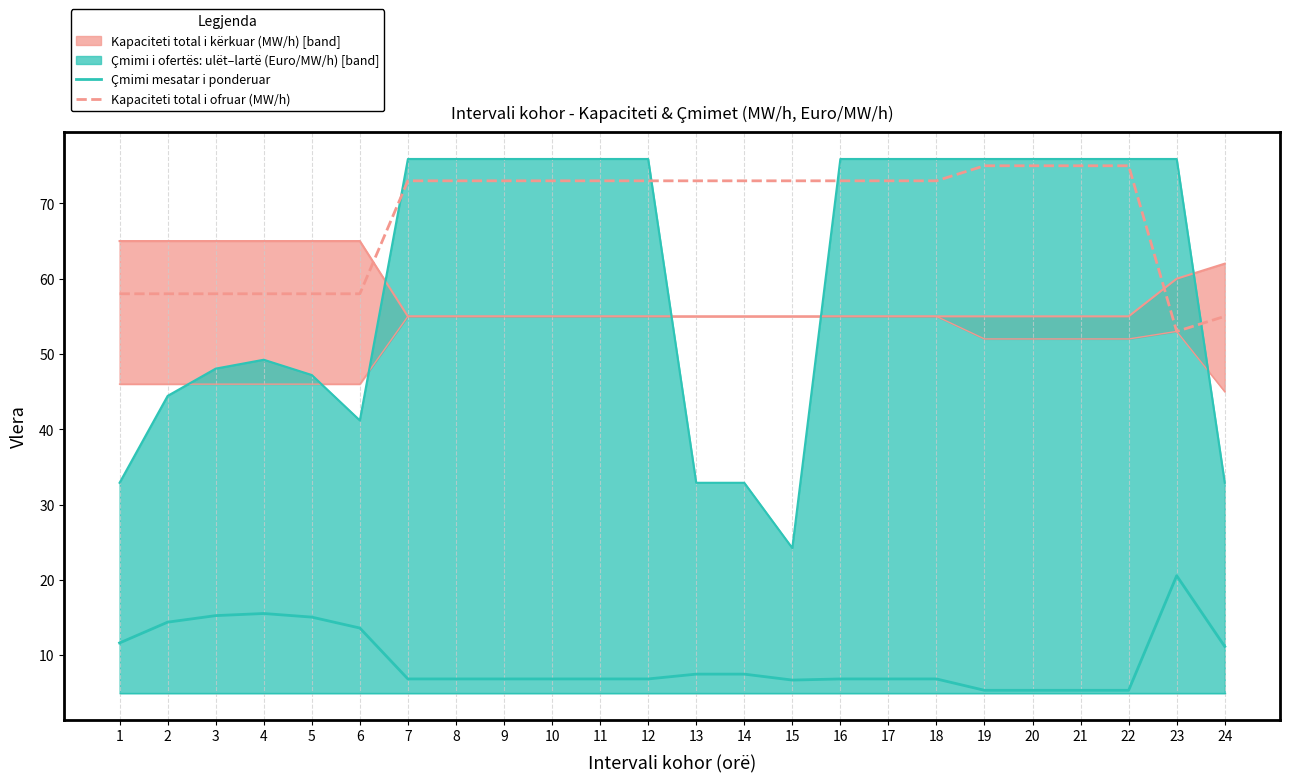

Rank the series at 8 from lowest to highest value.

Çmimi mesatar i ponderuar, Kapaciteti total i ofruar (MW/h)